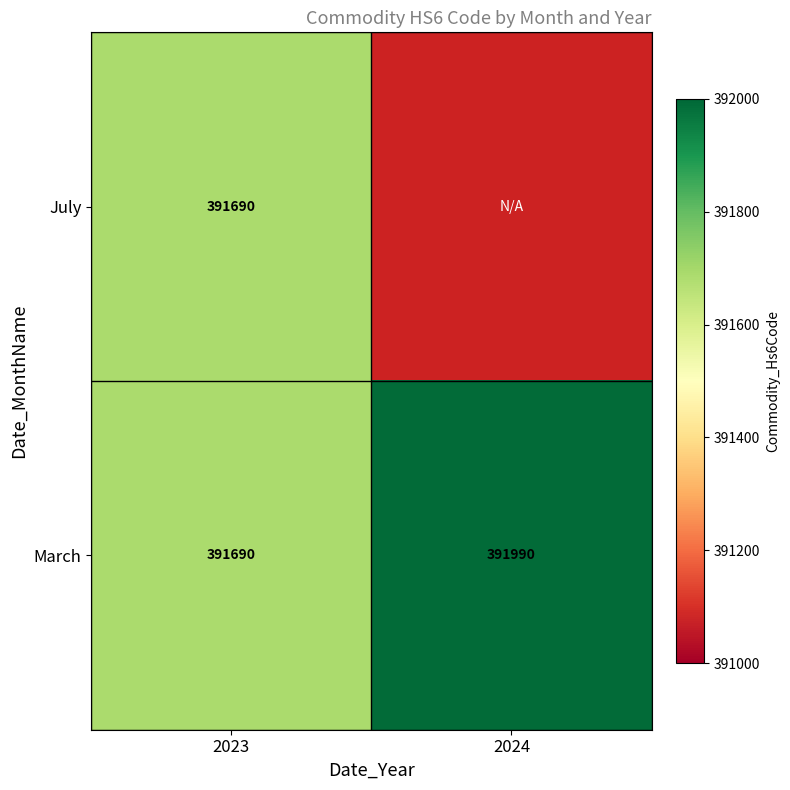

Between 2024 and 2023, which is larger?

2023